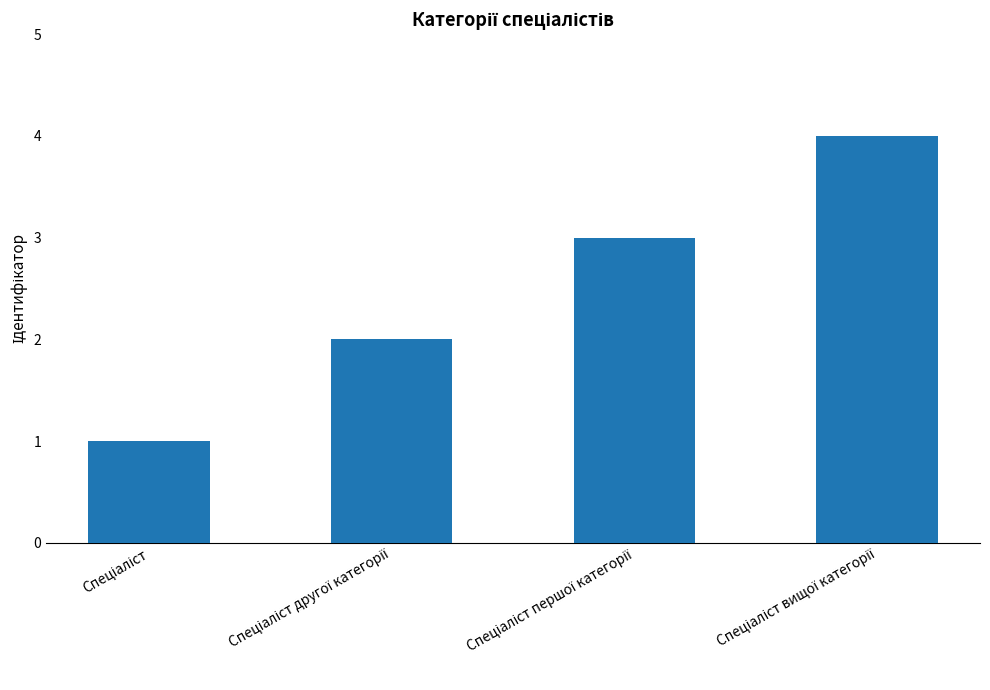

What is the difference between the maximum and minimum values?

3